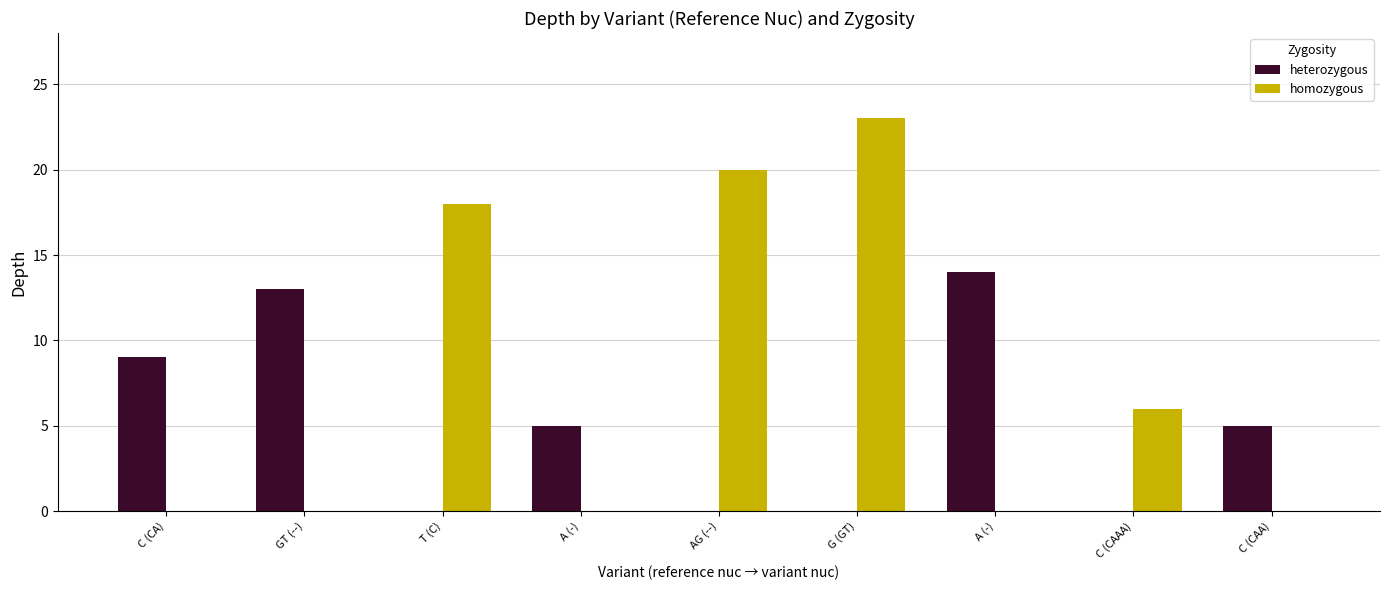

Which series changed the most between GT (--) and A (-)?

heterozygous